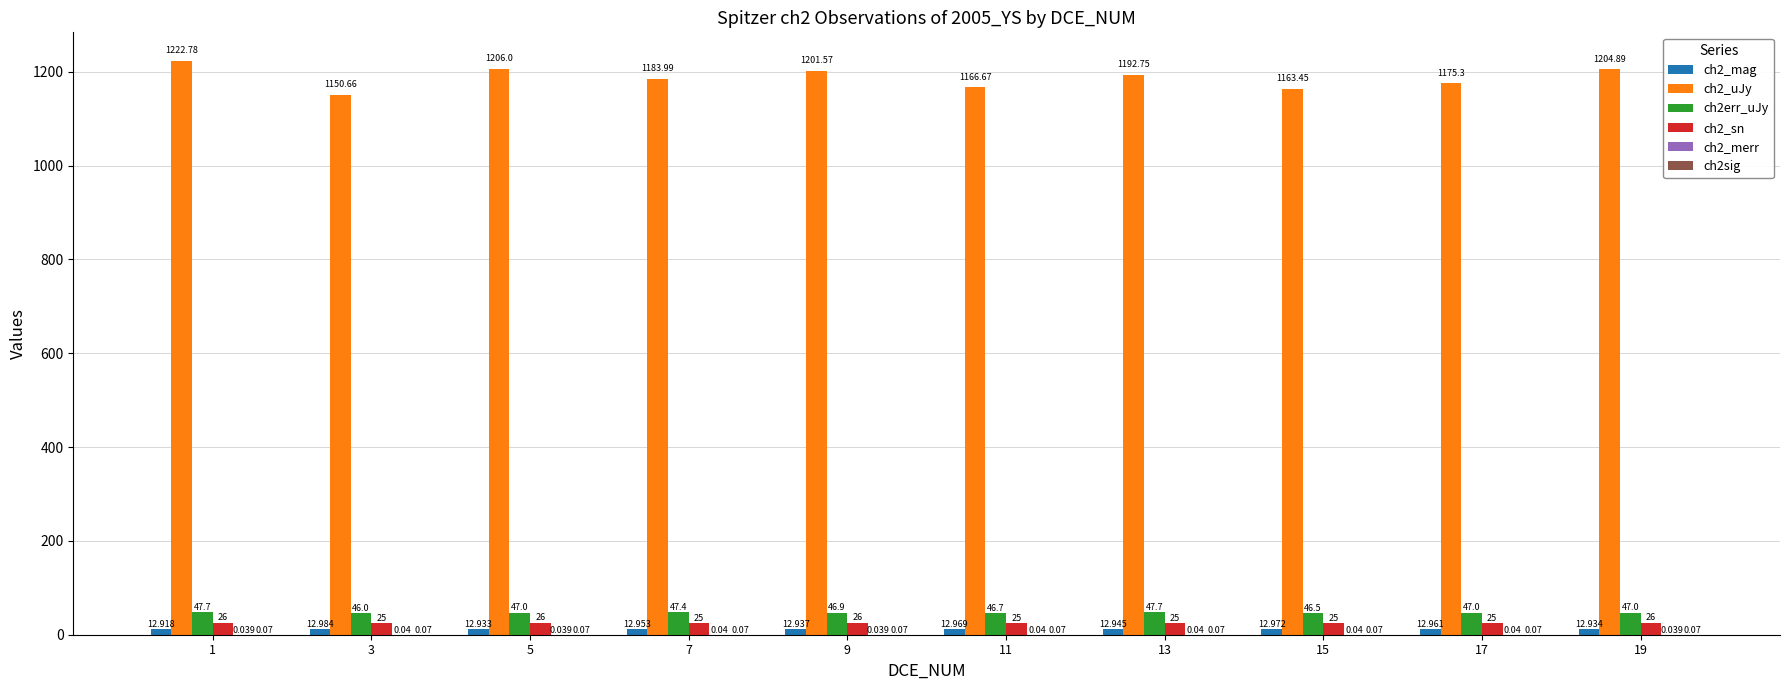

The value of ch2_uJy at 13 is 1192.8. True or false?

True